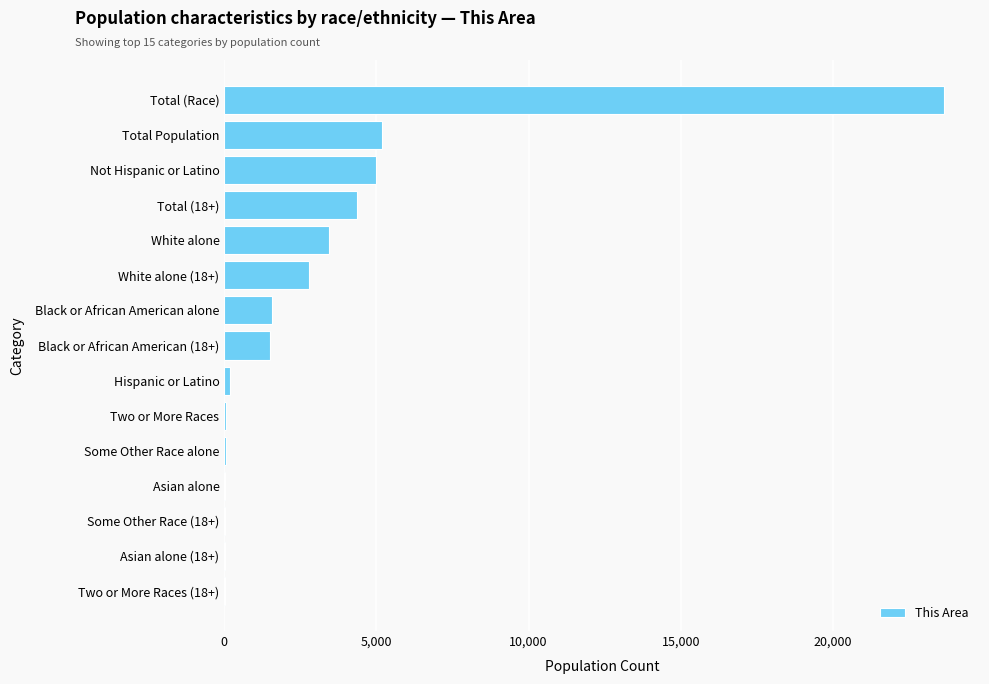

What is the average value?

3192